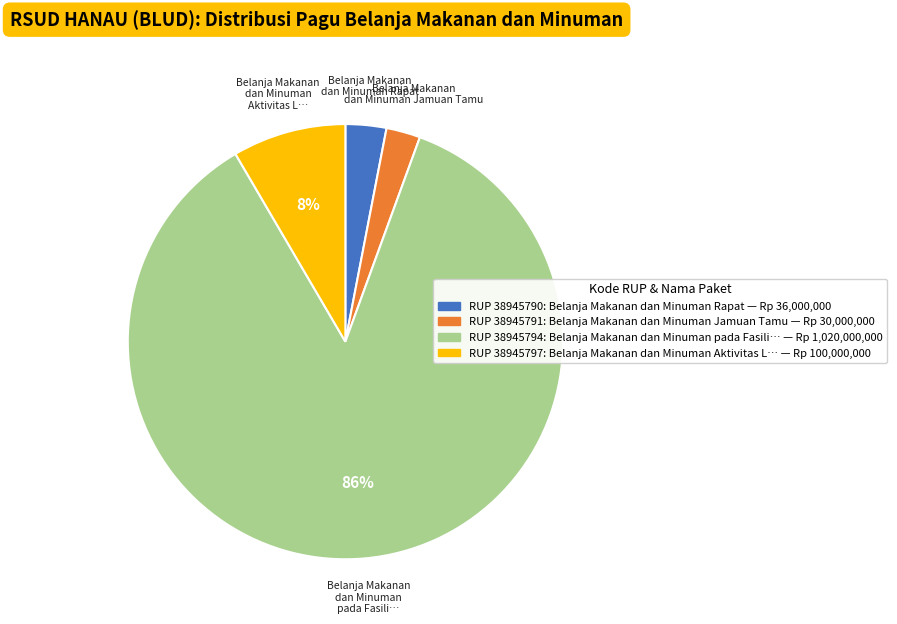

Which slice is the largest?

Belanja Makanan dan Minuman pada Fasili…